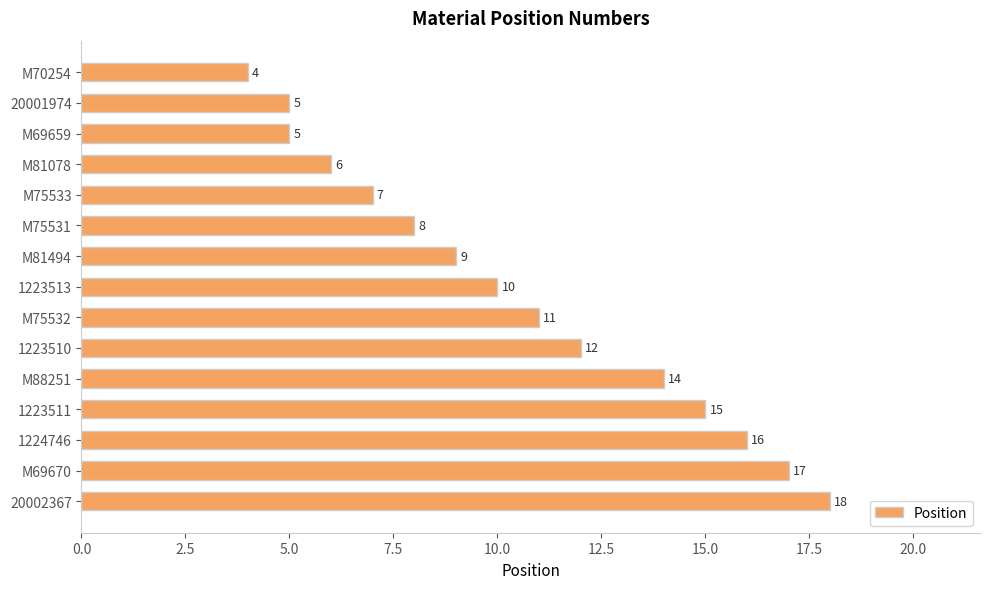

Reading top to bottom, list all the values displayed in this chart.

M70254=4	20001974=5	M69659=5	M81078=6	M75533=7	M75531=8	M81494=9	1223513=10	M75532=11	1223510=12	M88251=14	1223511=15	1224746=16	M69670=17	20002367=18